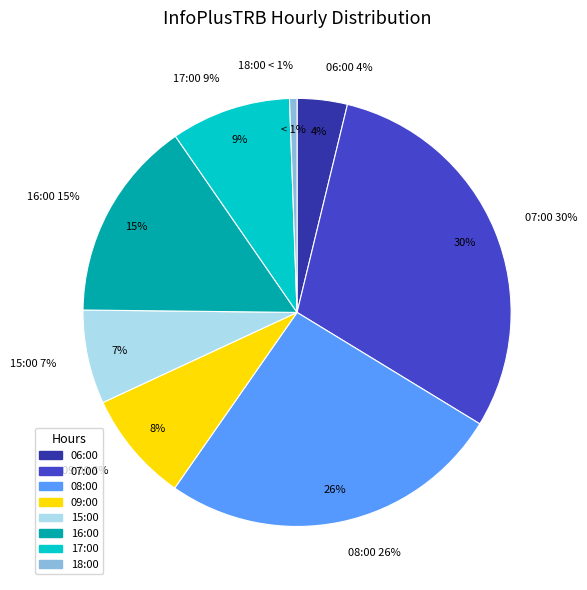

What percentage is the 06:00 slice, to the nearest percent?

4%